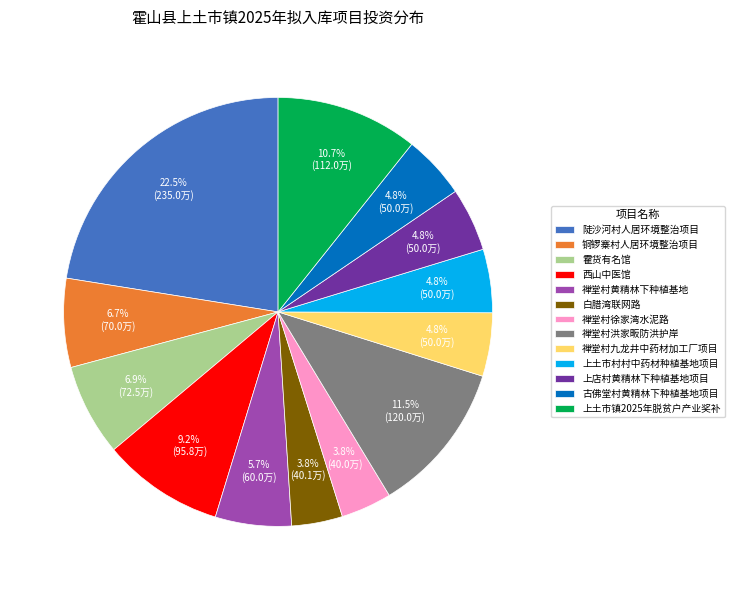

Is it true that 上土市村村中药材种植基地项目 is 10% of the pie?

False